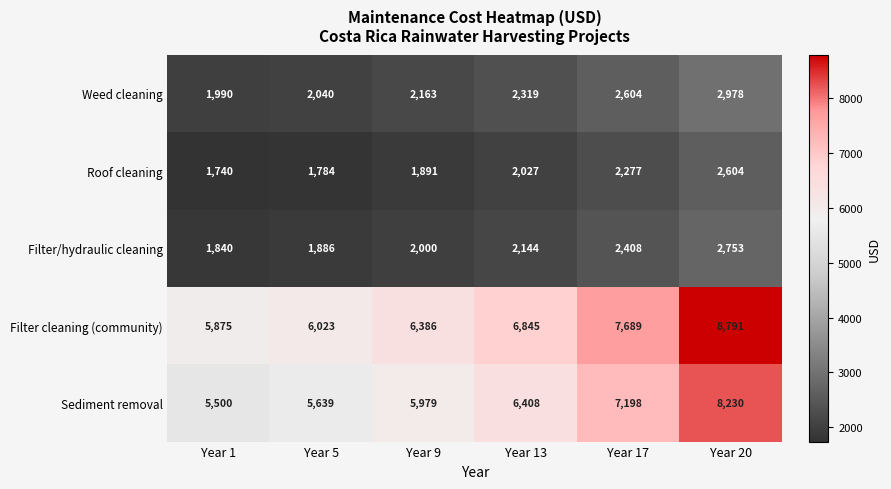

Reading left to right, what are all the values shown in this chart?

Weed cleaning: 1990	2040	2163	2319	2604	2978
Roof cleaning: 1740	1784	1891	2027	2277	2604
Filter/hydraulic cleaning: 1840	1886	2000	2144	2408	2753
Filter cleaning (community): 5875	6023	6386	6845	7689	8791
Sediment removal: 5500	5639	5979	6408	7198	8230